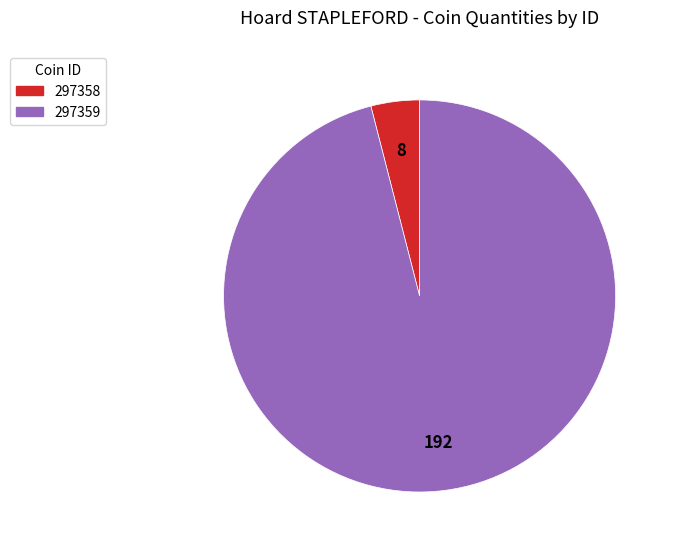

Is the sum of 297358 and 297359 greater than half?

Yes